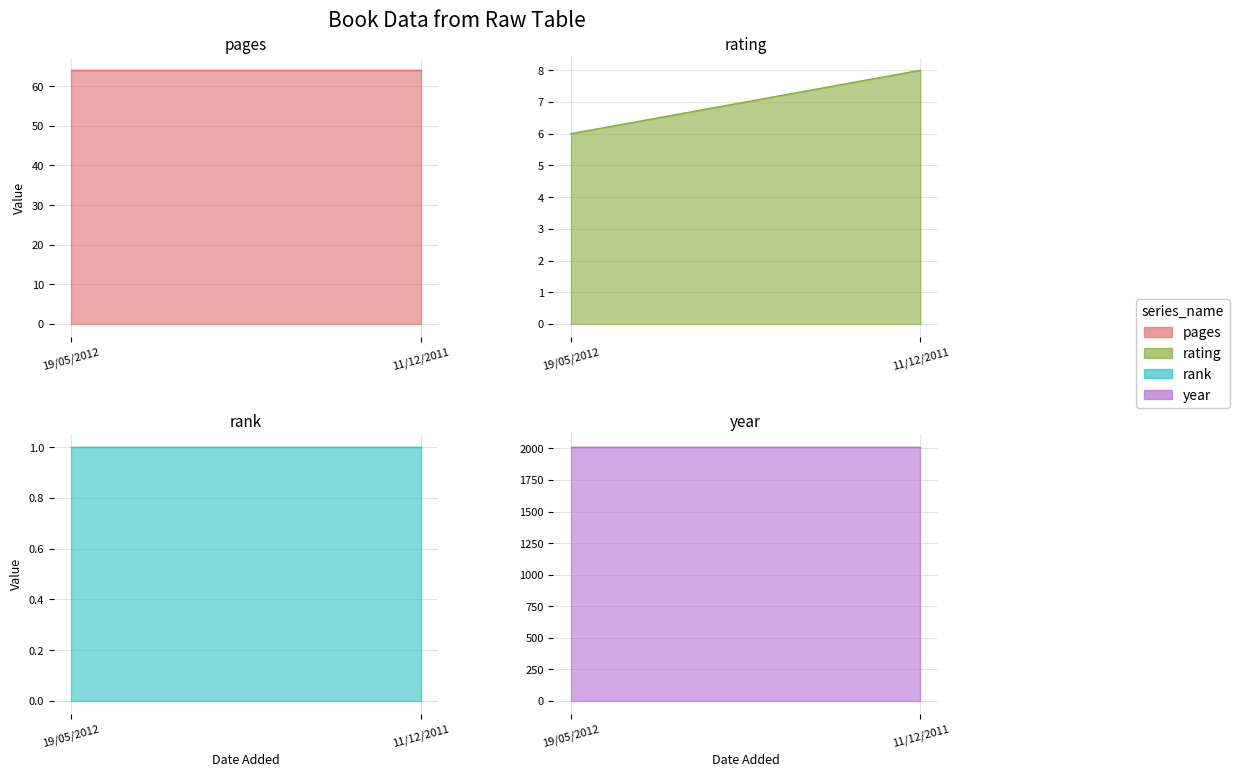

Is the value of year at 11/12/2011 greater than the value of rank at 19/05/2012?

Yes